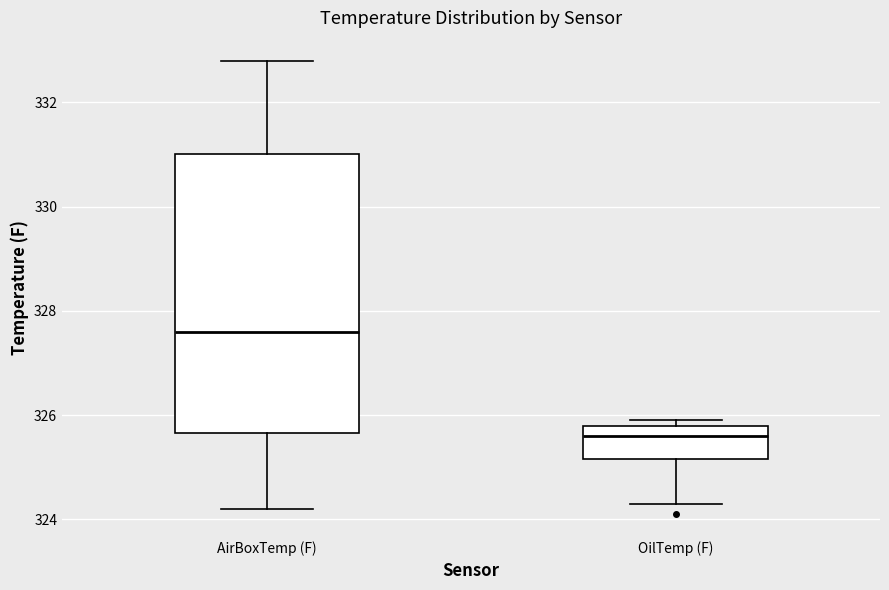

Reading left to right, read every box against the y-axis: the position of its median line, the range the box covers, and the ends of its whiskers. The values are not printed on the chart, so give them approximately, as read against the axis.

AirBoxTemp (F): median 327.6, box 325.6 to 331.0, whiskers 324.2 to 332.8
OilTemp (F): median 325.6, box 325.2 to 325.8, whiskers 324.4 to 326.0